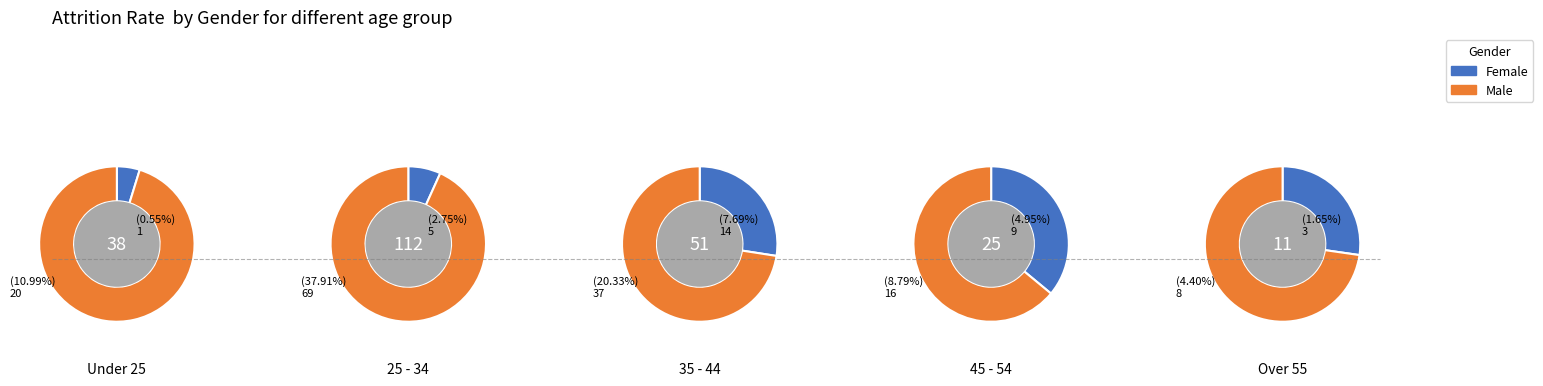

Which series has the widest spread of values?

Male